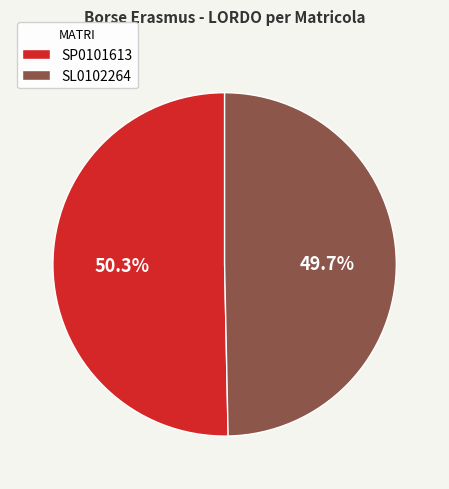

To the nearest percent, what is the average slice percentage?

50%